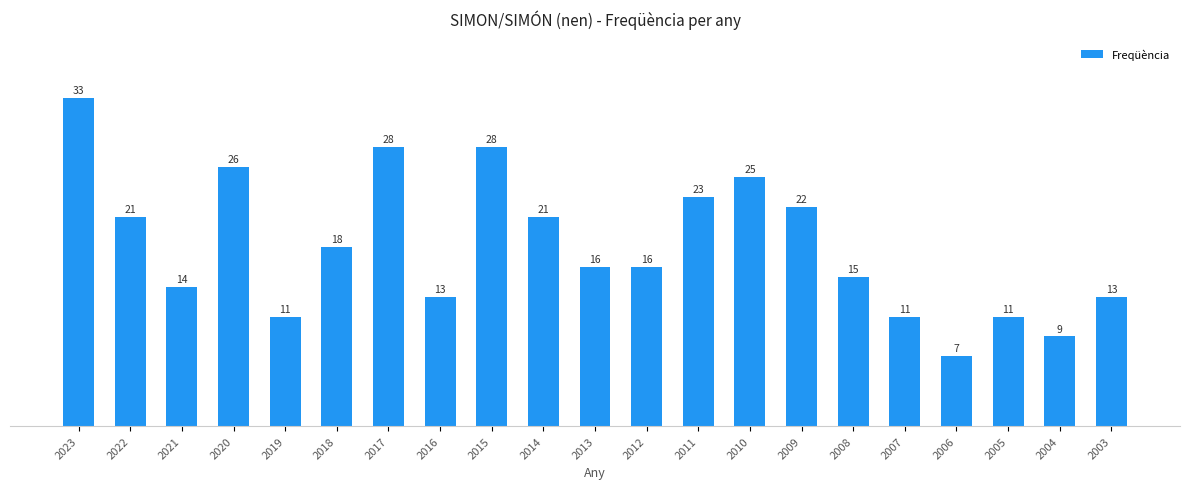

What is the difference between the values at 2008 and 2017?

13